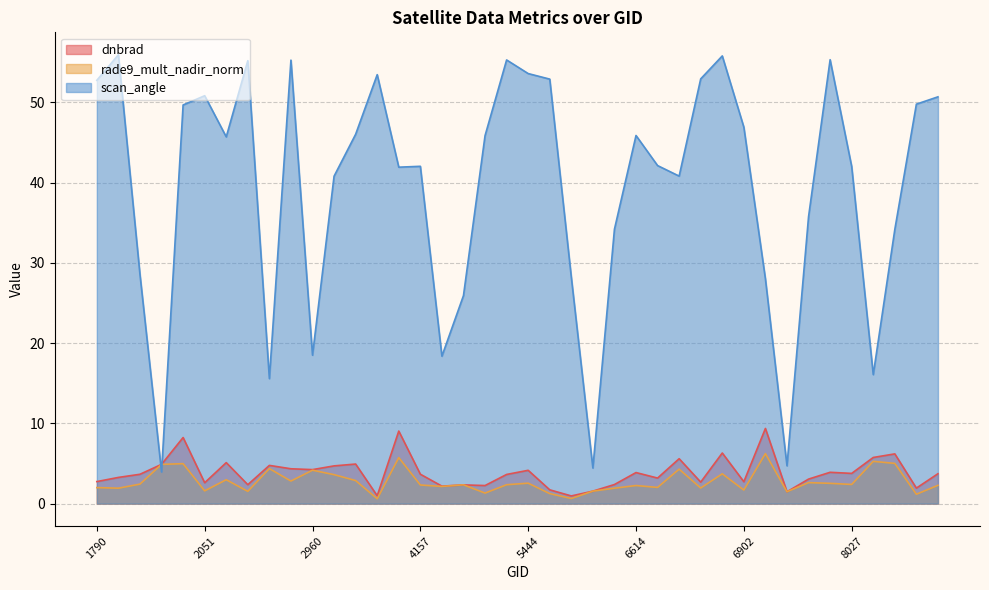

At which label does scan_angle reach its peak?

1808